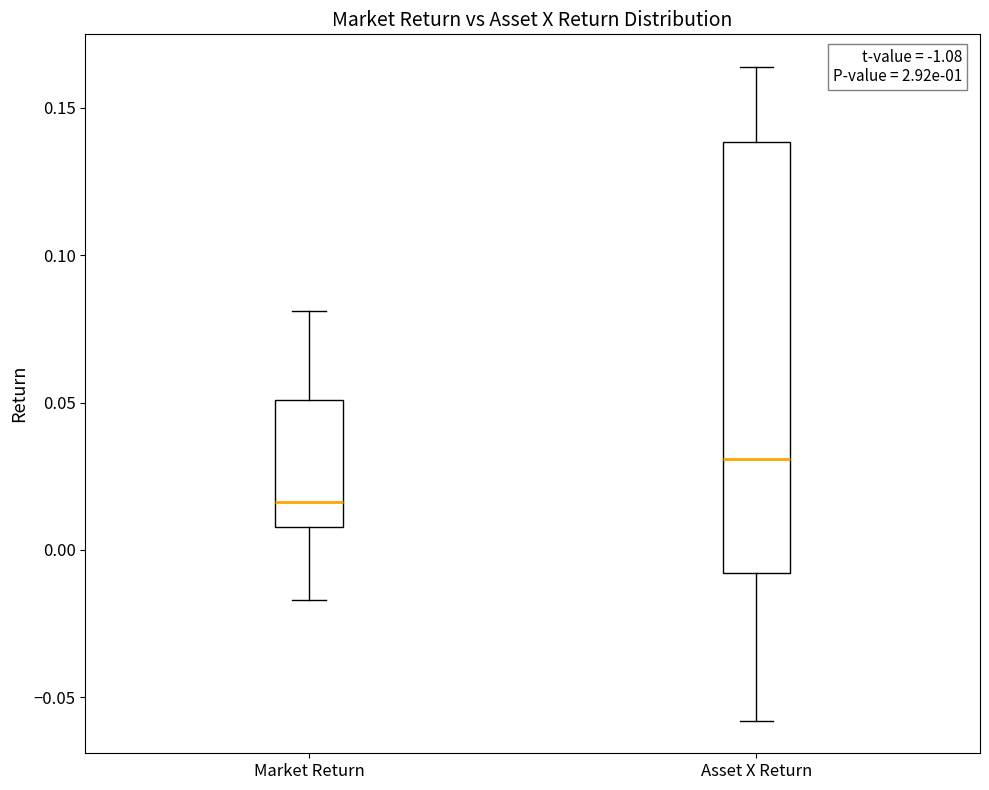

Which box has the highest median line?

Asset X Return